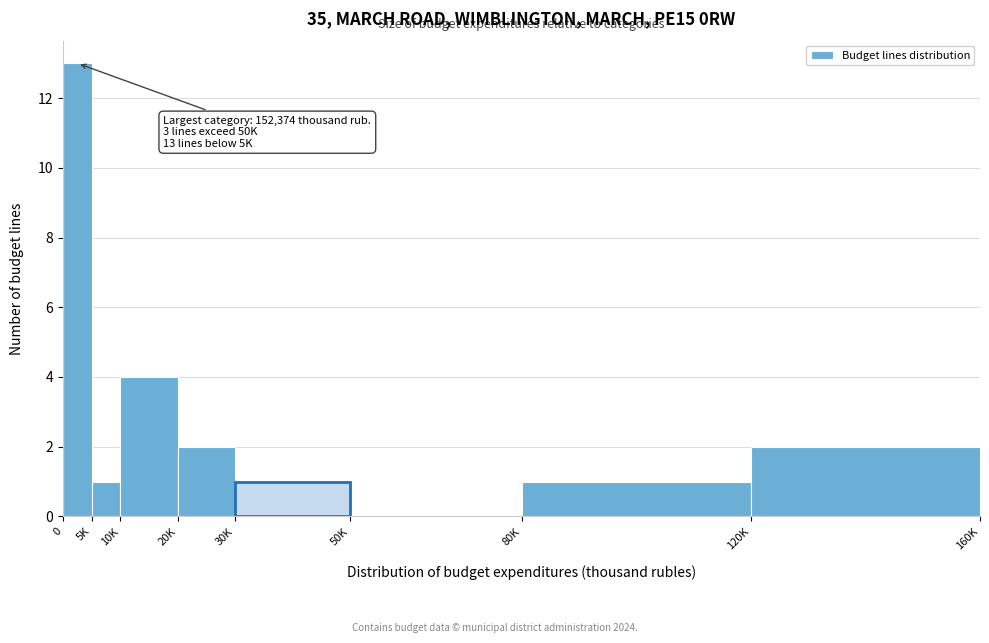

Reading left to right, list all the values displayed in this chart.

0=13	5K=1	10K=4	20K=2	30K=1	50K=0	80K=1	120K=2